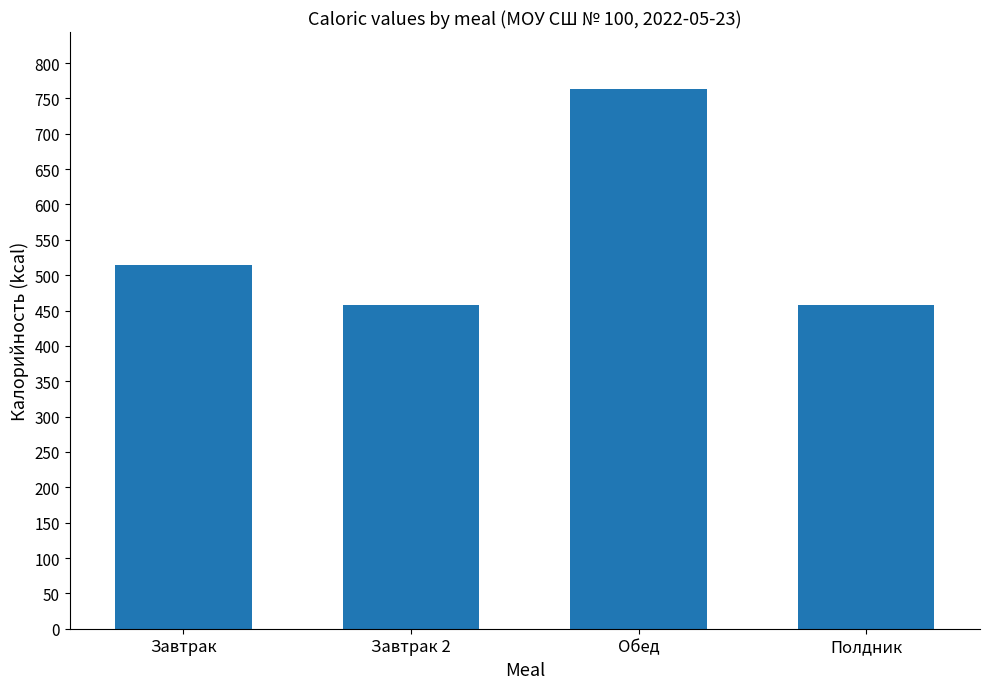

What is the label of the 3rd bar from the right?

Завтрак 2